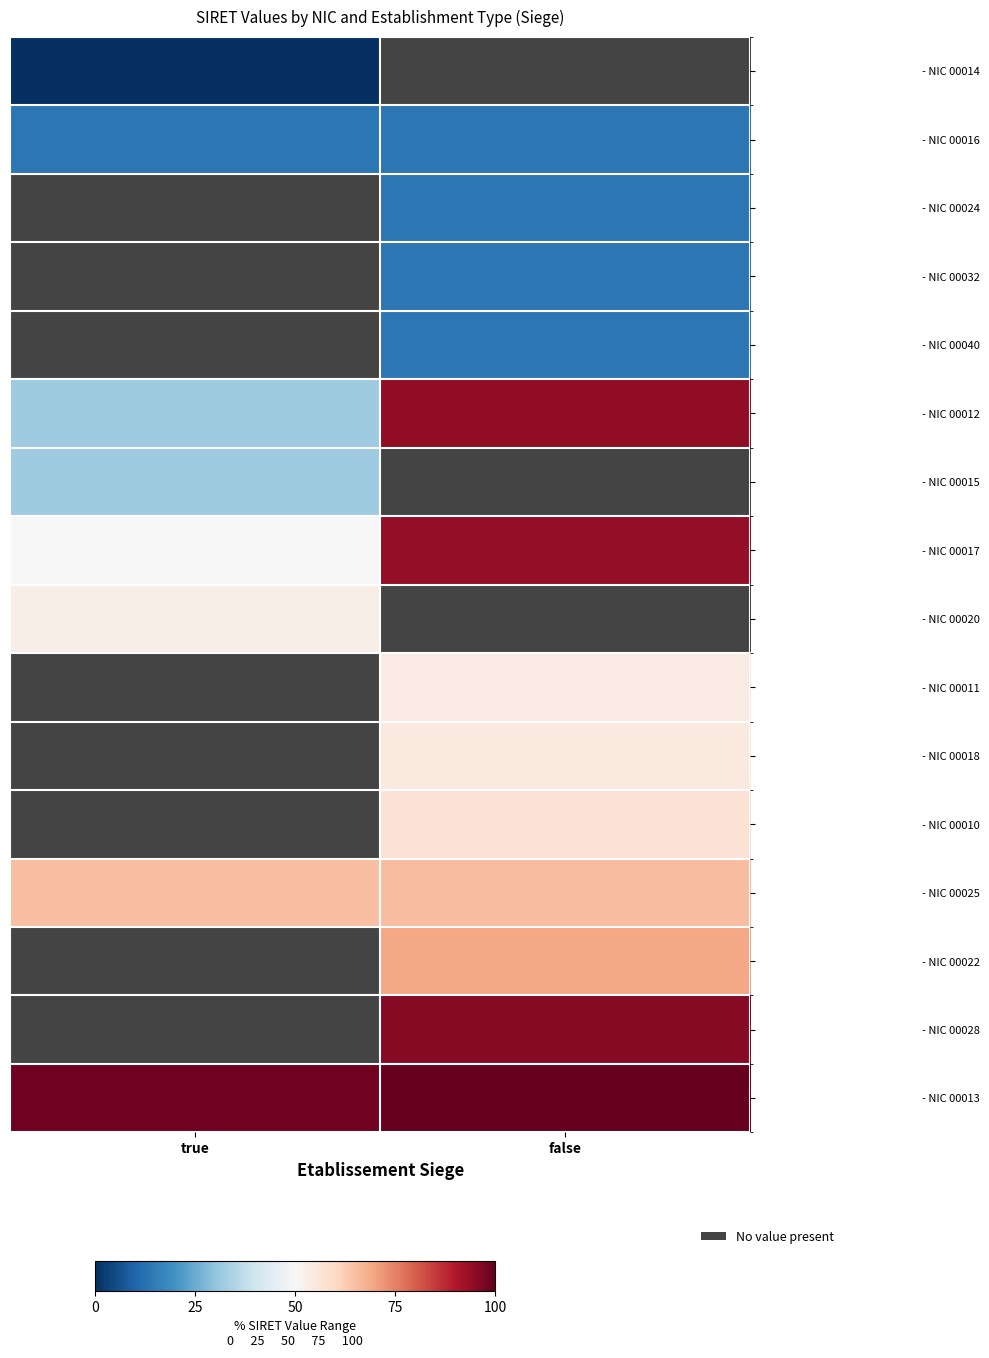

The value of - NIC 00040 at false is 22.7. True or false?

False